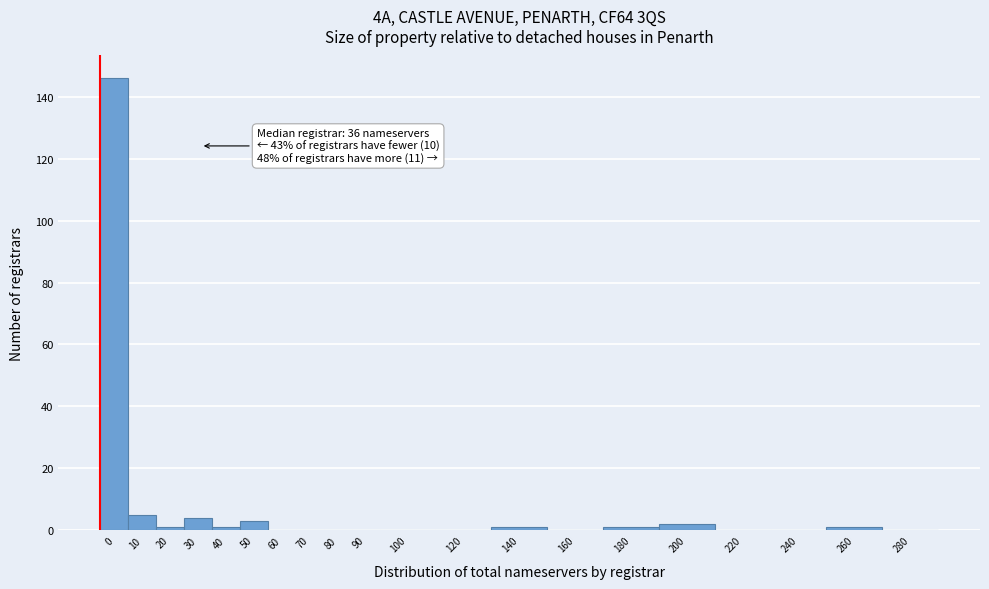

Reading left to right, extract all data points from this chart.

0=146	10=5	20=1	30=4	40=1	50=3	60=0	70=0	80=0	90=0	100=0	120=0	140=1	160=0	180=1	200=2	220=0	240=0	260=1	280=0